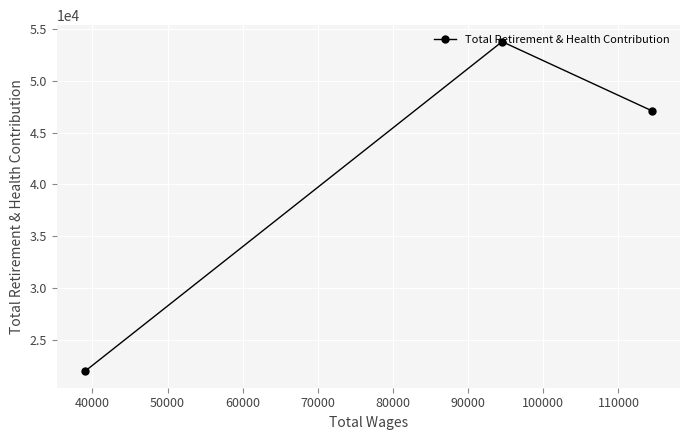

Reading left to right, transcribe all the data shown in this chart.

22001	53759	47106